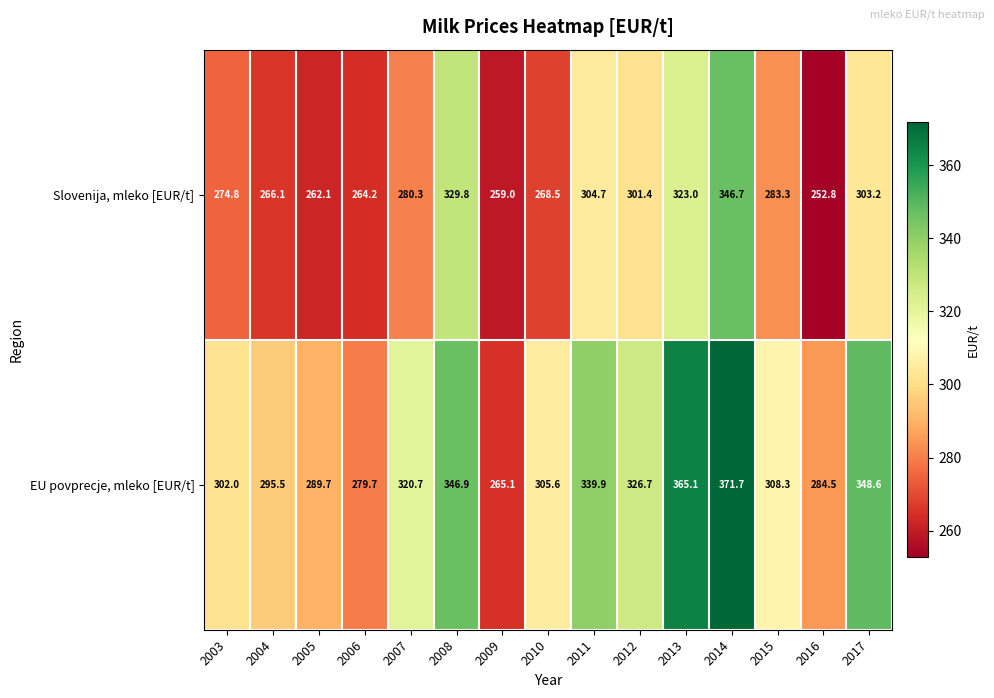

Rank the series by their maximum value, from lowest to highest.

Slovenija, mleko [EUR/t], EU povprecje, mleko [EUR/t]